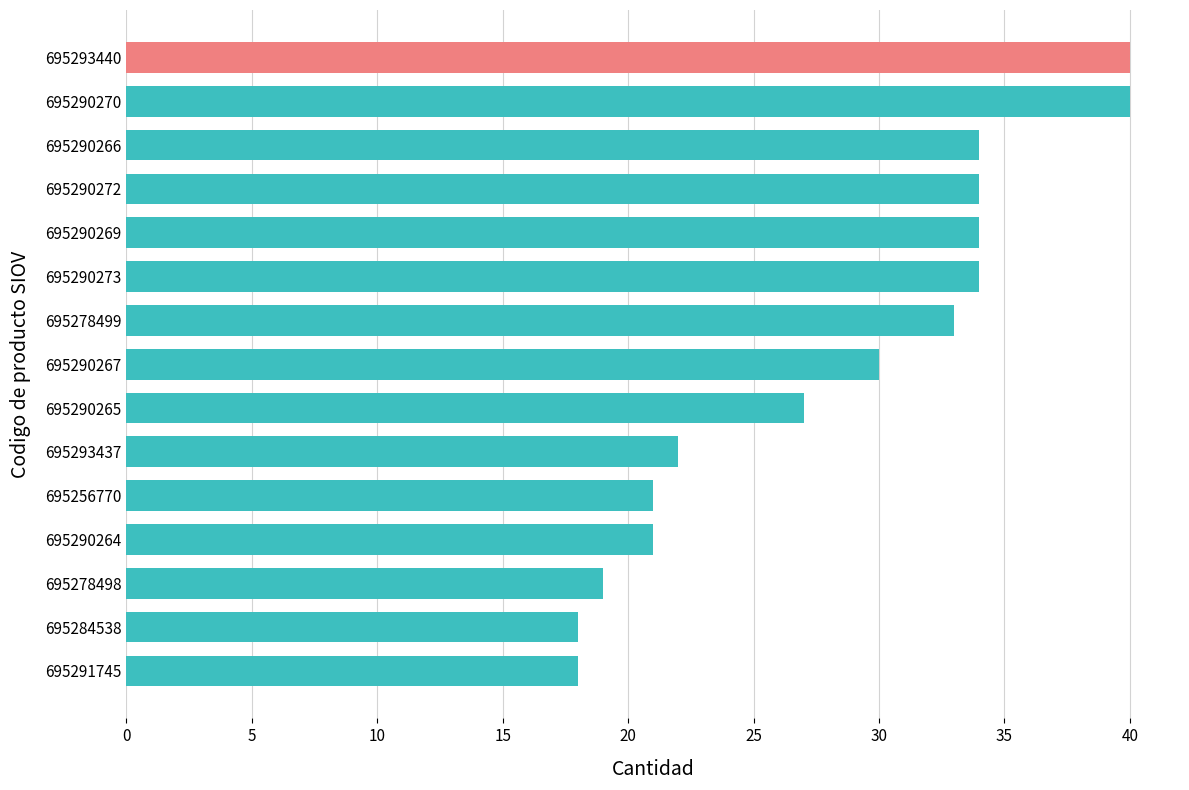

Which has a higher value, 695290267 or 695290264?

695290267